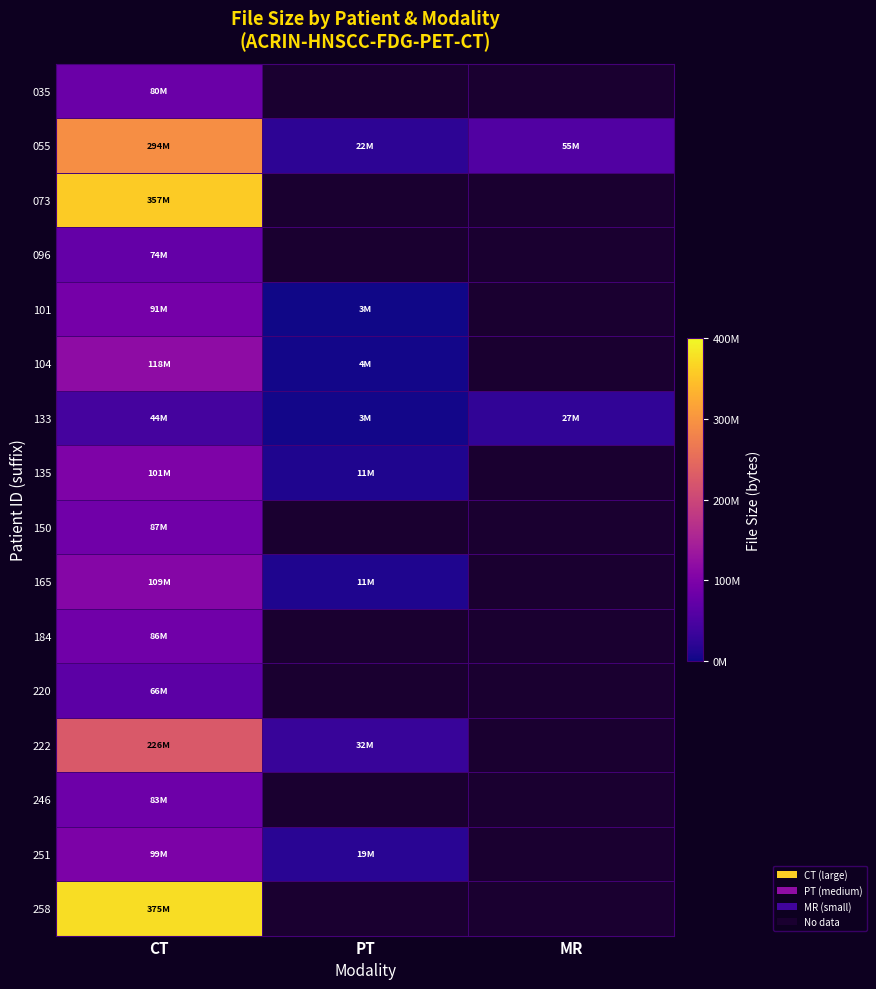

Which series has the widest spread of values?

055